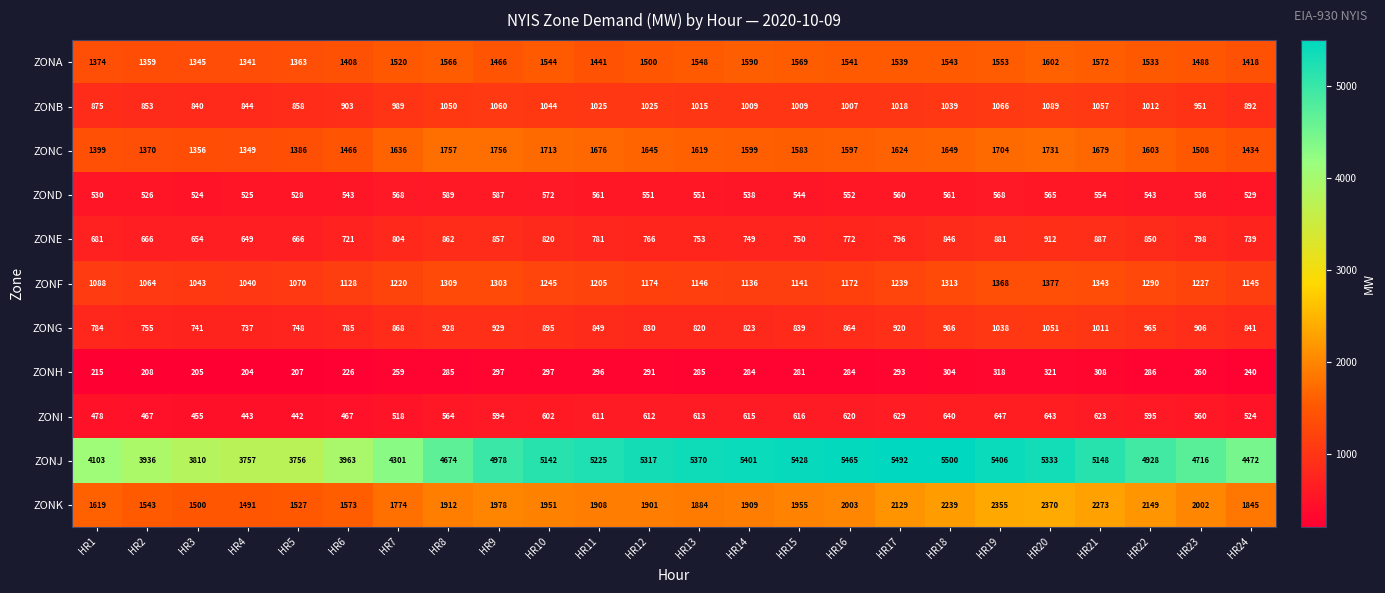

At which category is the sum across all series the highest?

HR20